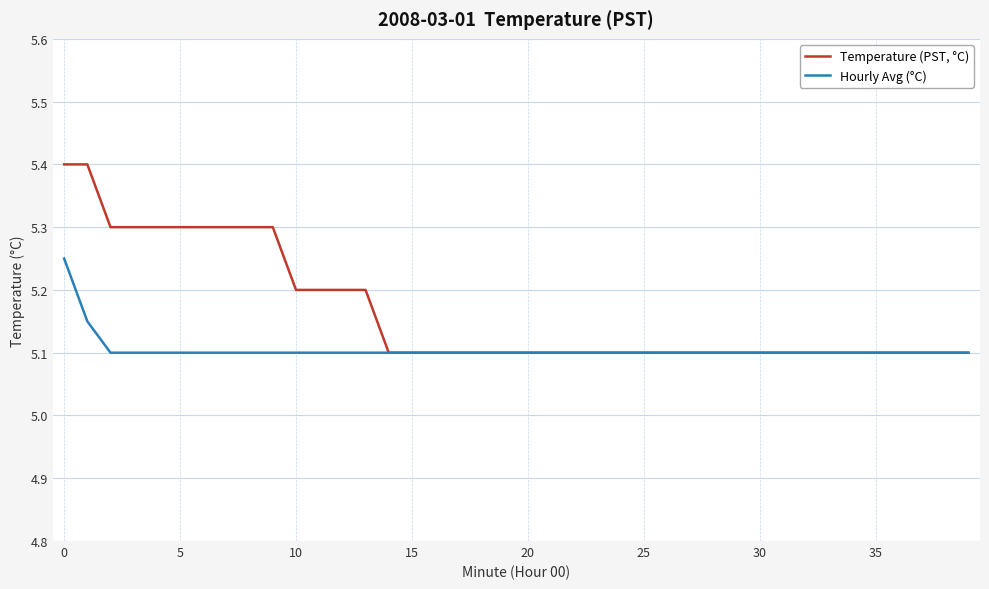

What is the sum of all Temperature (PST, °C) values?

206.6